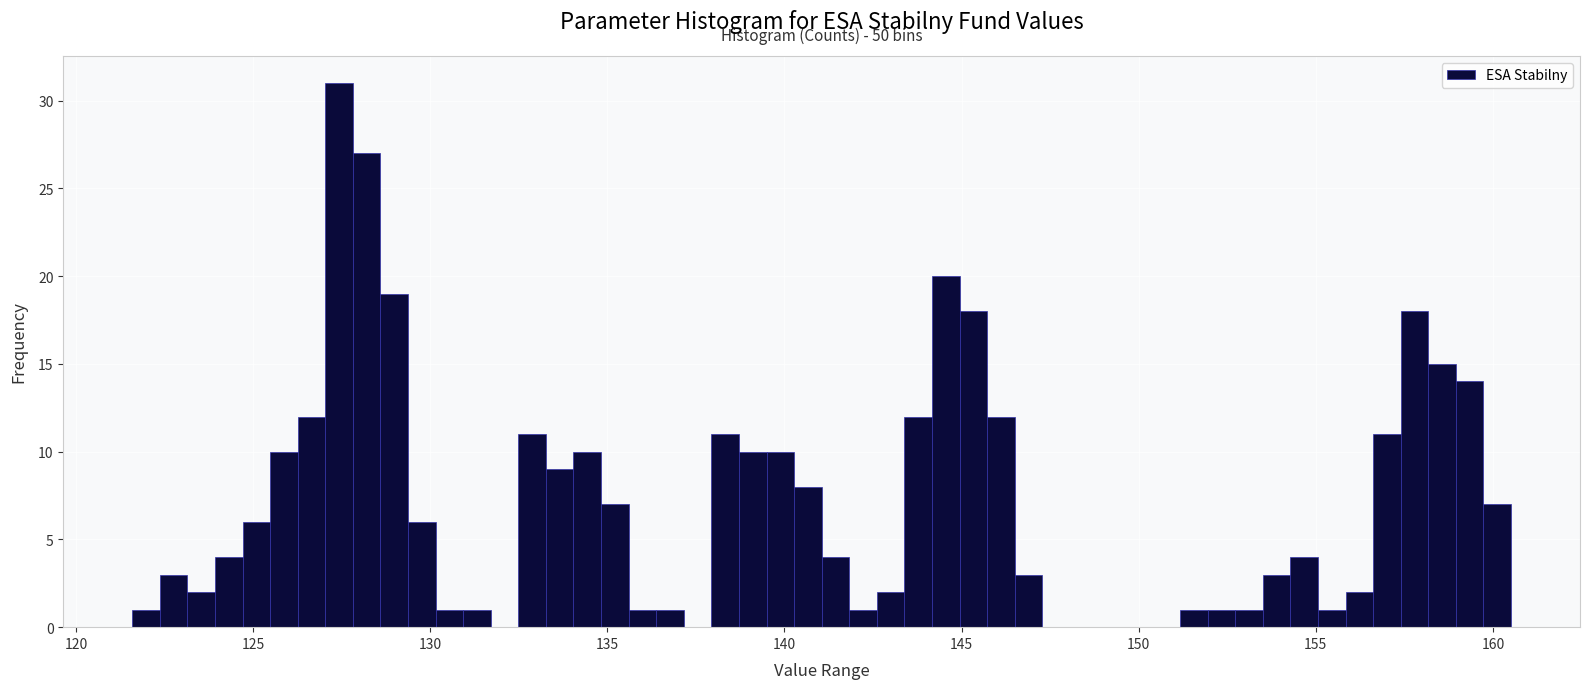

Read against the x-axis, roughly where is the centre of the tallest bar?

127.5